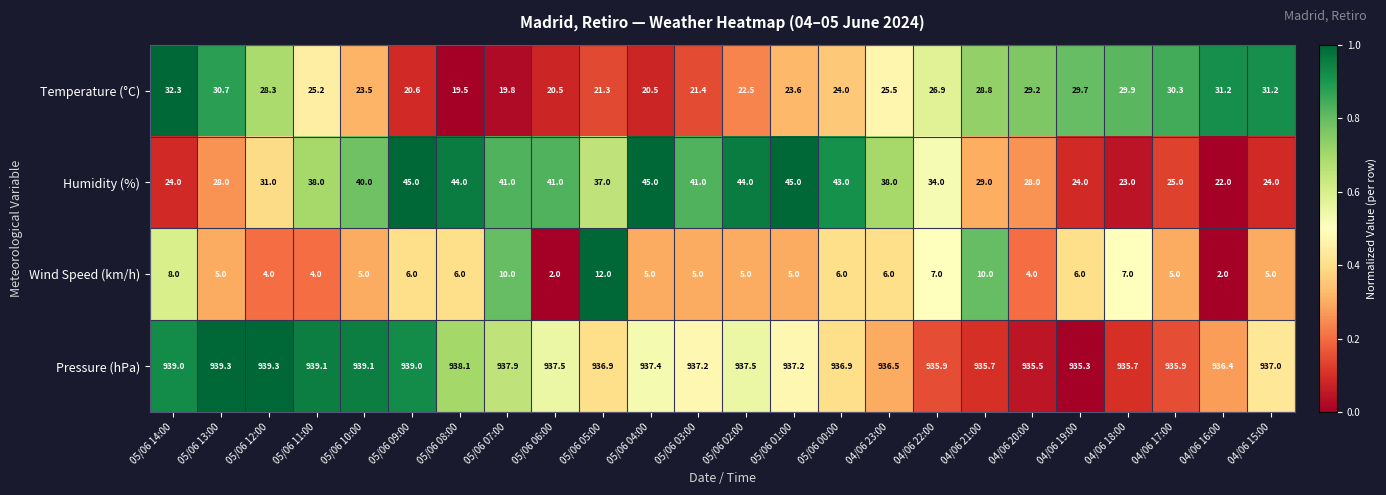

Is it true that Wind Speed (km/h) equals 6.0 at 05/06 09:00?

True